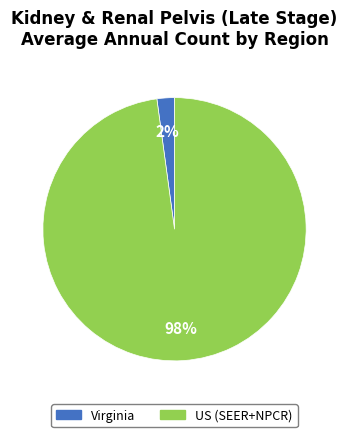

Does Virginia represent more than half of the total?

No